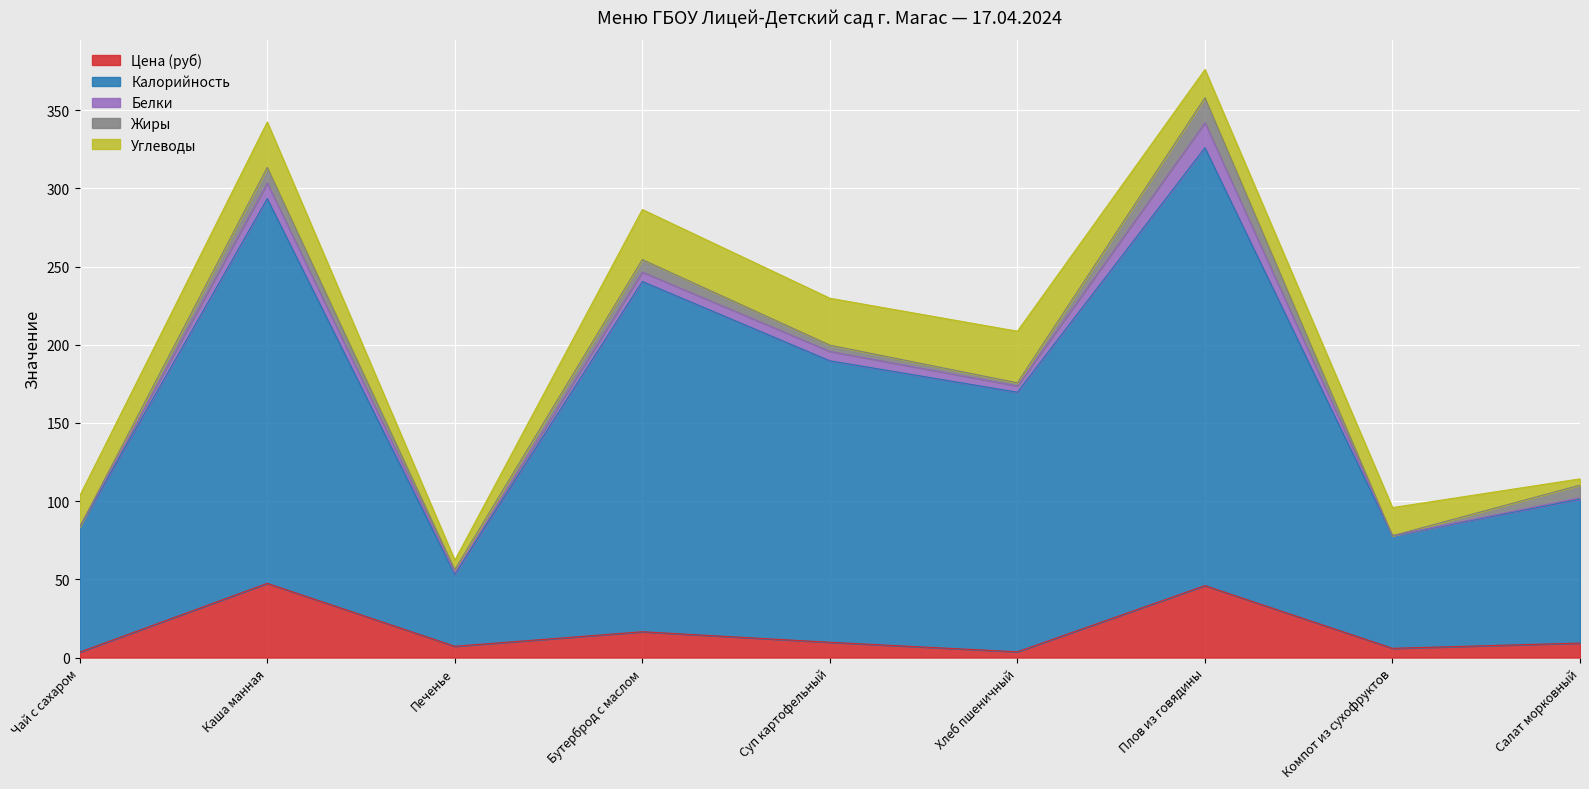

Reading left to right, transcribe all the data shown in this chart.

Цена (руб): 3.5	47.4	7.2	16.5	9.8	3.7	46.0	5.9	9.3
Калорийность: 80.0	246.0	46.0	224.0	180.0	166.0	280.0	72.0	92.0
Белки: 0.0	10.0	1.0	6.0	6.0	4.0	16.0	0.0	1.0
Жиры: 0.0	10.0	2.0	8.0	4.0	2.0	16.0	0.0	8.0
Углеводы: 20.0	29.0	6.0	32.0	30.0	33.0	18.0	18.0	4.0